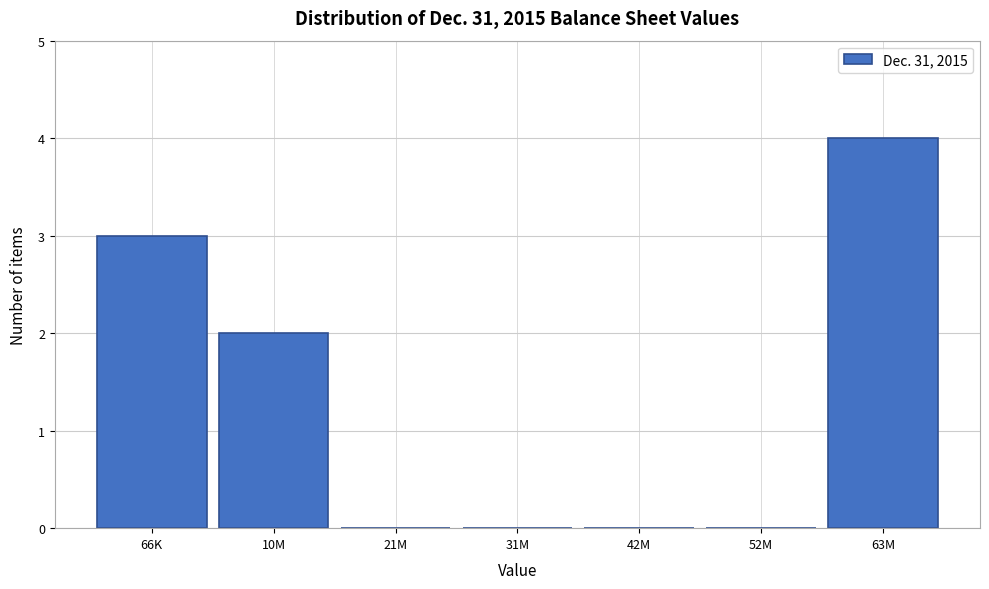

Reading left to right, extract all data points from this chart.

66K=3	10M=2	21M=0	31M=0	42M=0	52M=0	63M=4